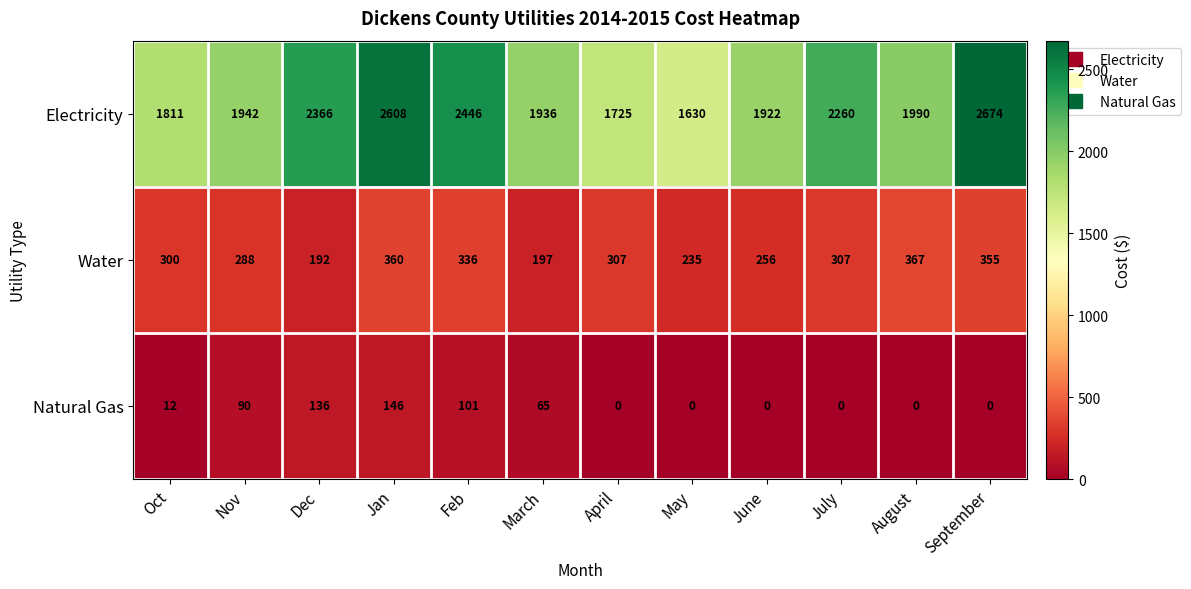

Where is Water nearest to the value 279?

Nov